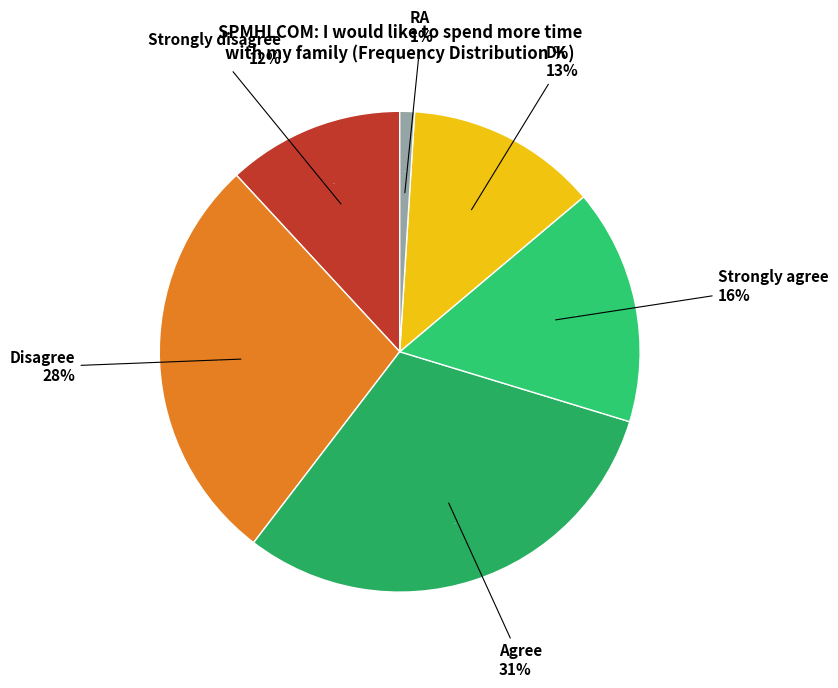

What portion of the pie excludes Strongly agree?

84.2%